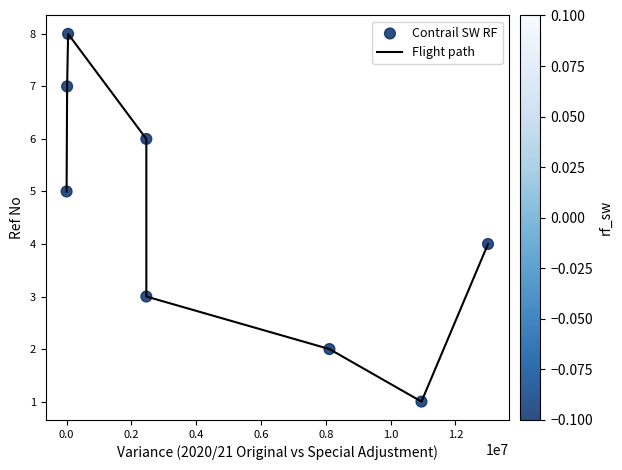

What is the maximum value shown in the chart?

8